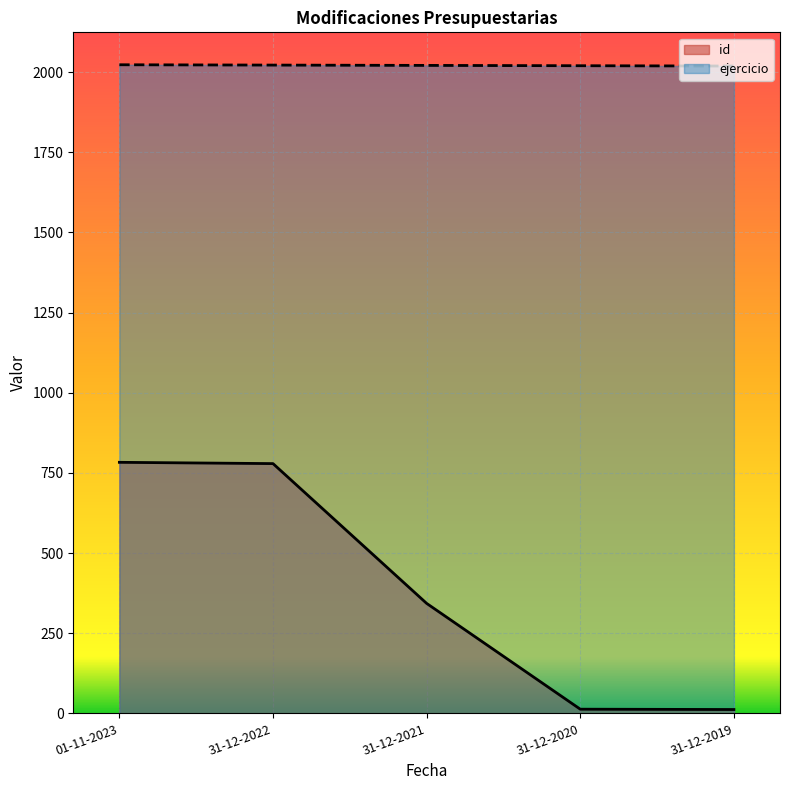

List the series in order of their peak value, lowest first.

id, ejercicio